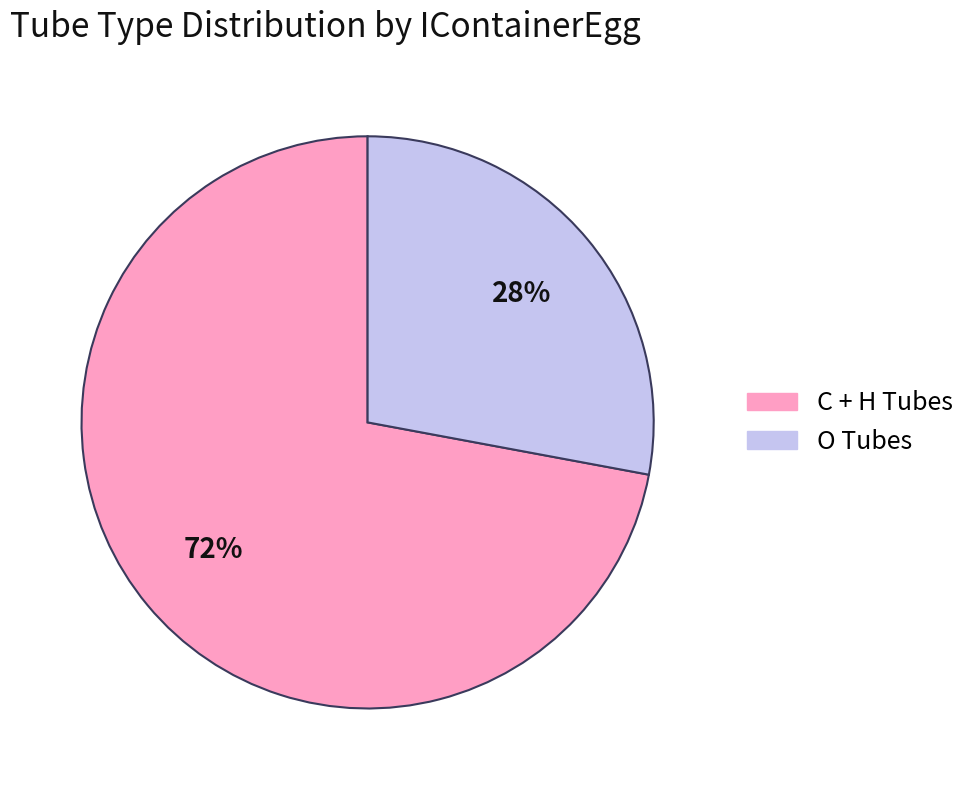

Does any single category account for the majority?

Yes